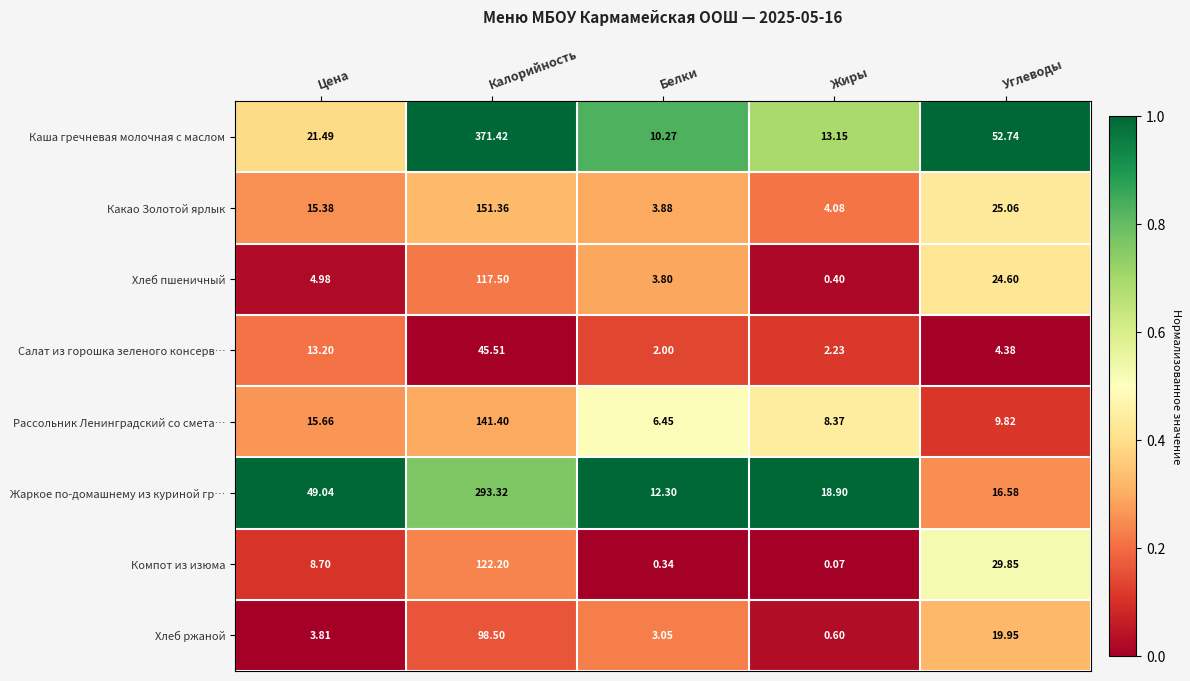

Which category has the lowest value across all series?

Жиры